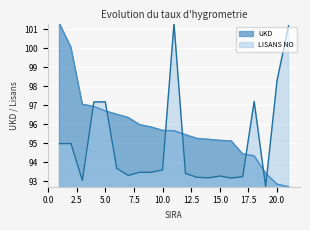

What is the value of the LISANS NO point at the 13th from the left?

93.2